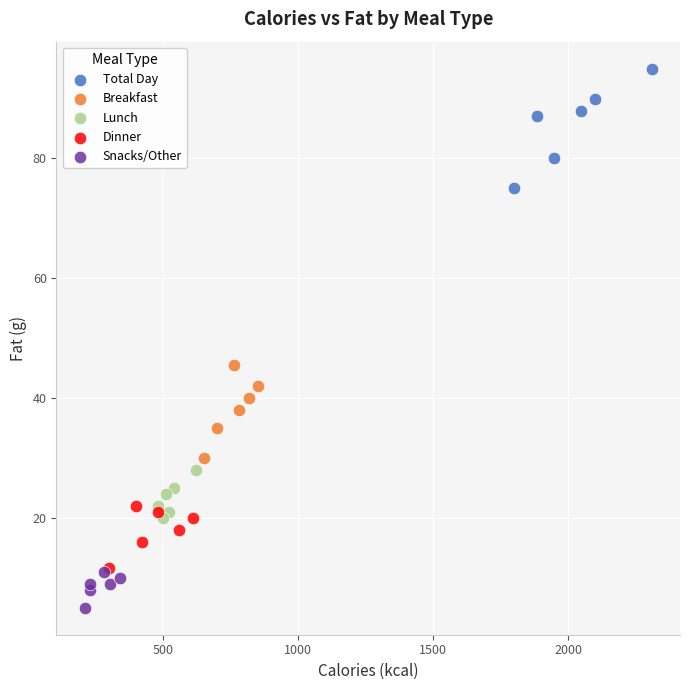

Which series contains the lowest Y value?

Snacks/Other